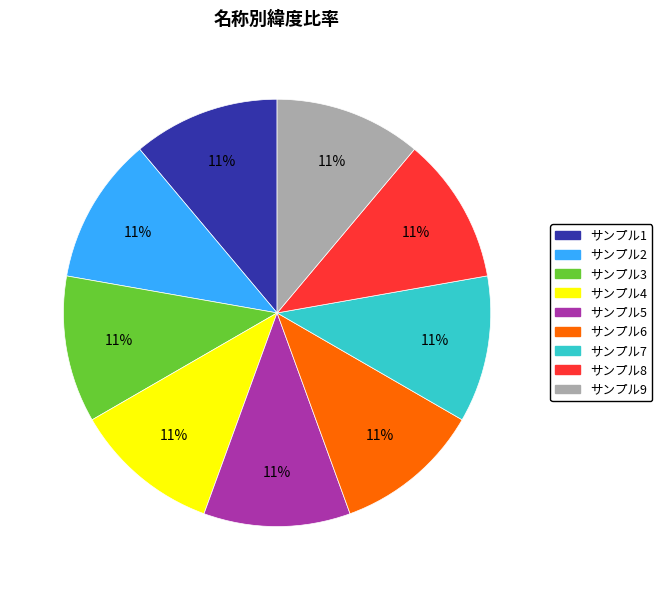

Approximately how many times larger is the value at サンプル6 compared to サンプル7?

1.0